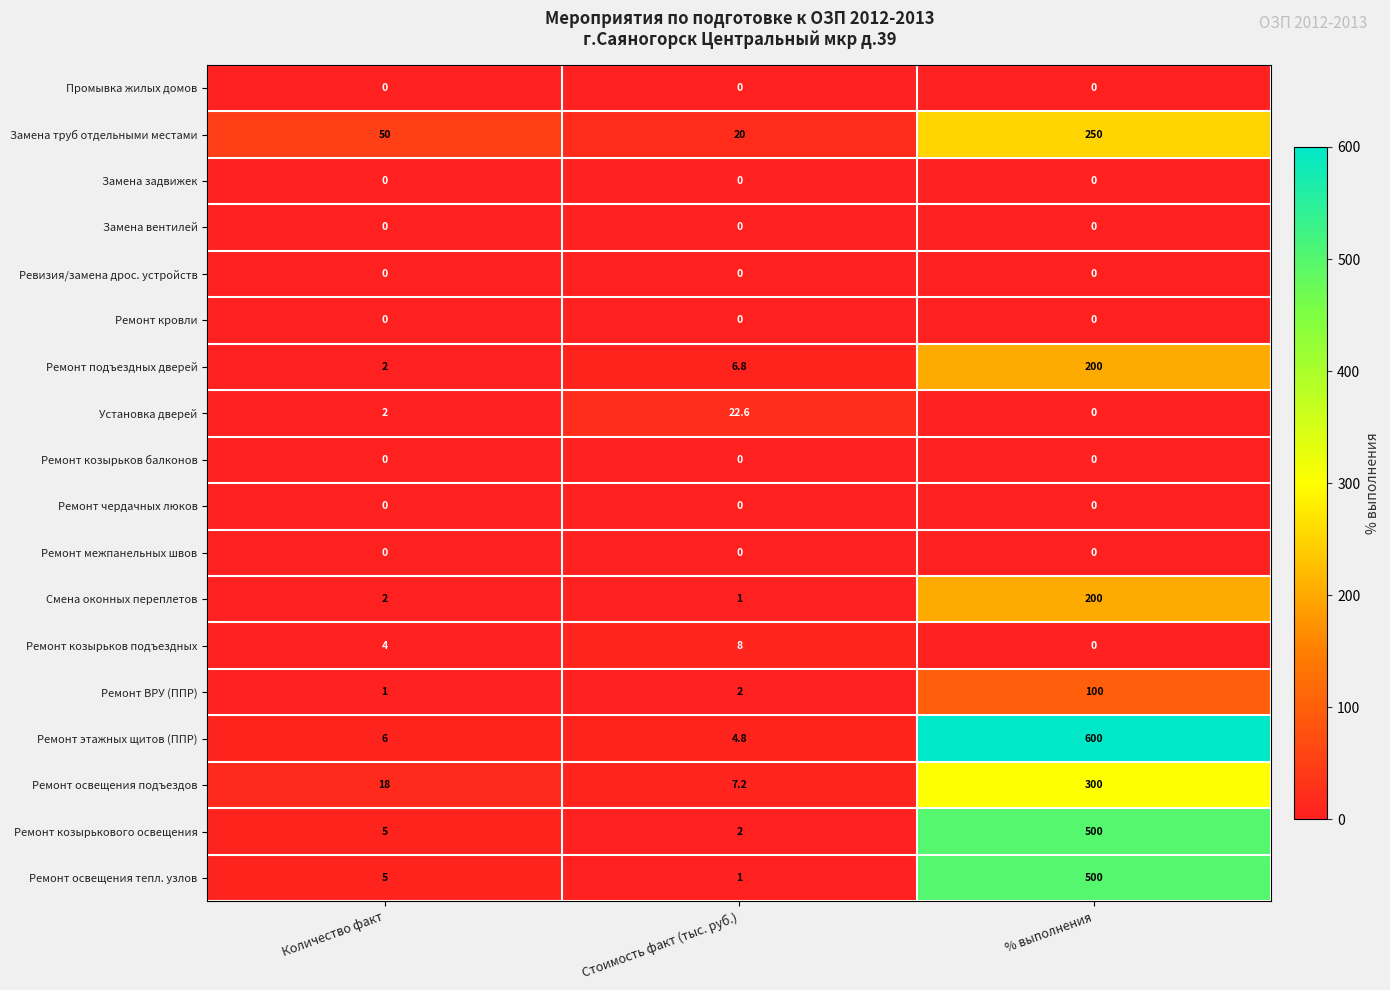

List the labels in order of Ремонт козырьков подъездных value, smallest first.

% выполнения, Количество факт, Стоимость факт (тыс. руб.)